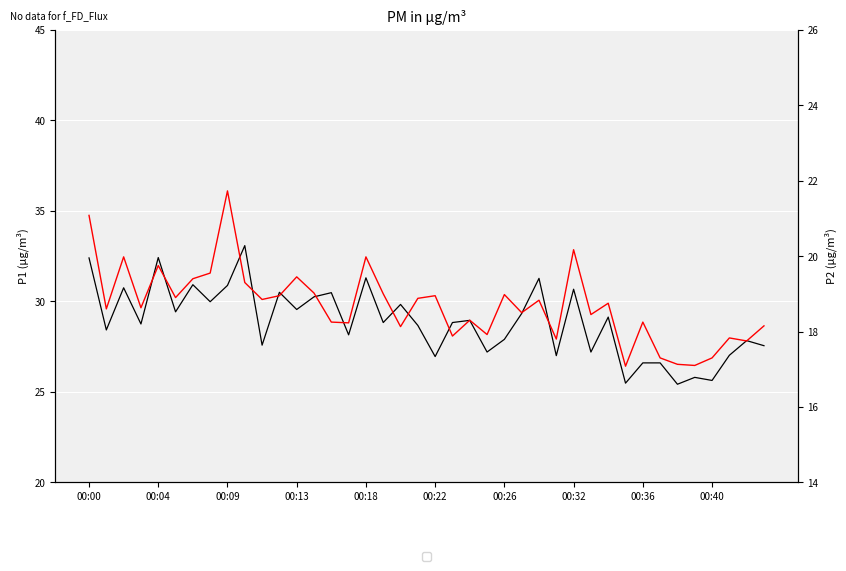

How many values in the P1 series exceed 28?

25